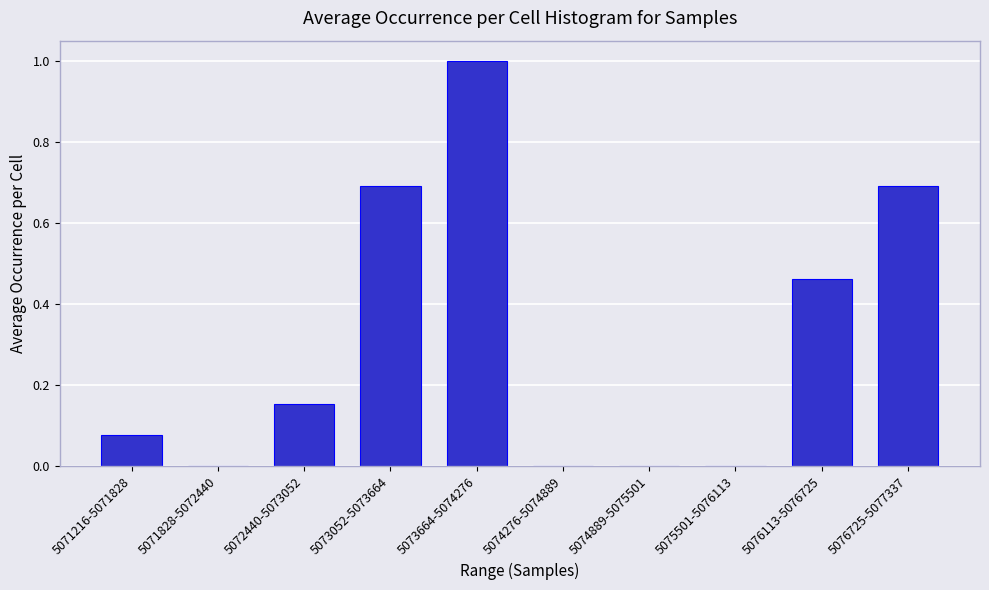

The value at 5072440-5073052 is 0.1. True or false?

False